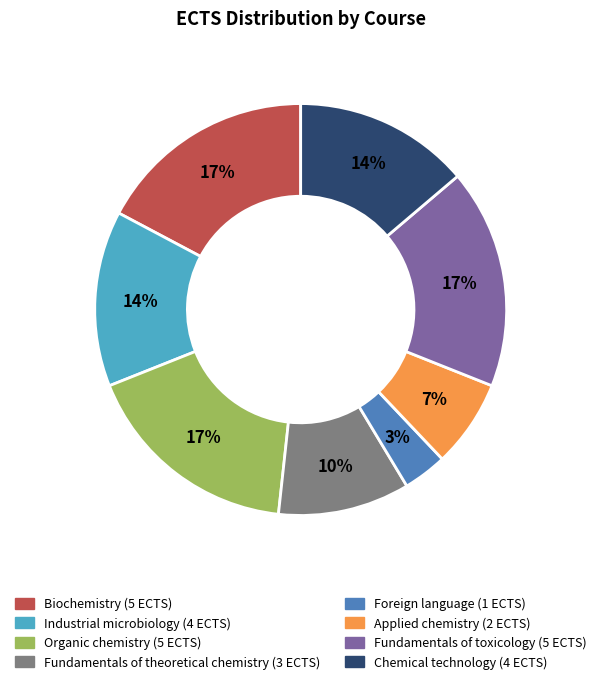

To the nearest percent, what is the difference between the largest and smallest slice percentages?

14%